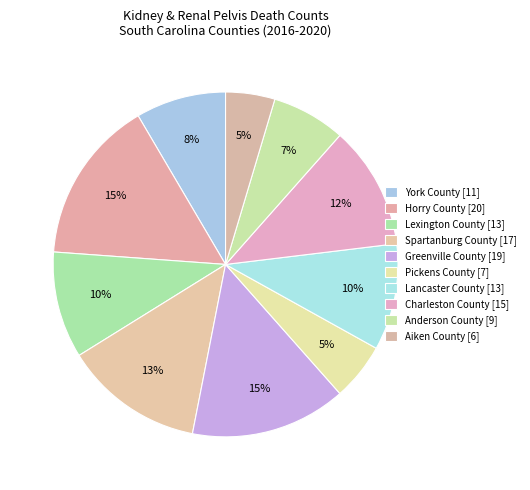

How many slices are in this pie chart?

10